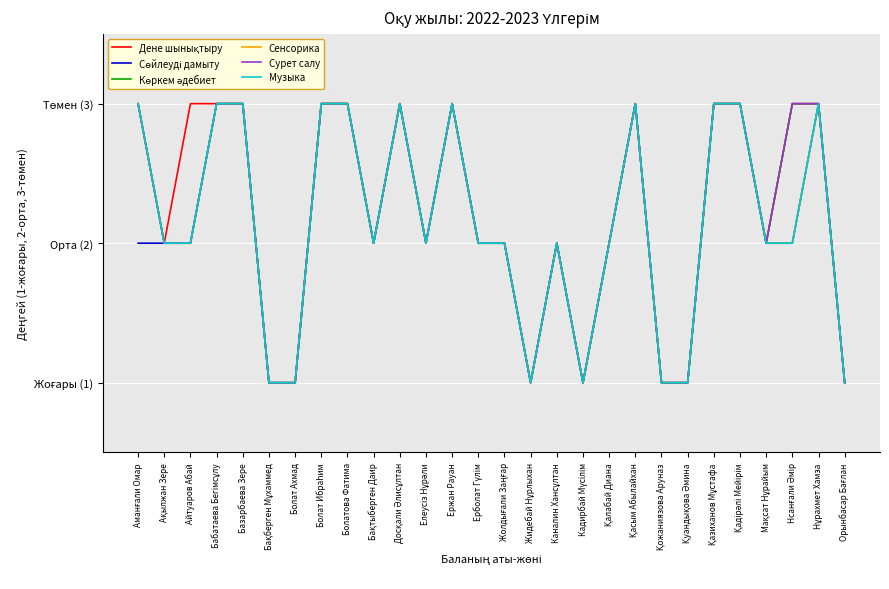

What is the sum of all Сенсорика values?

60